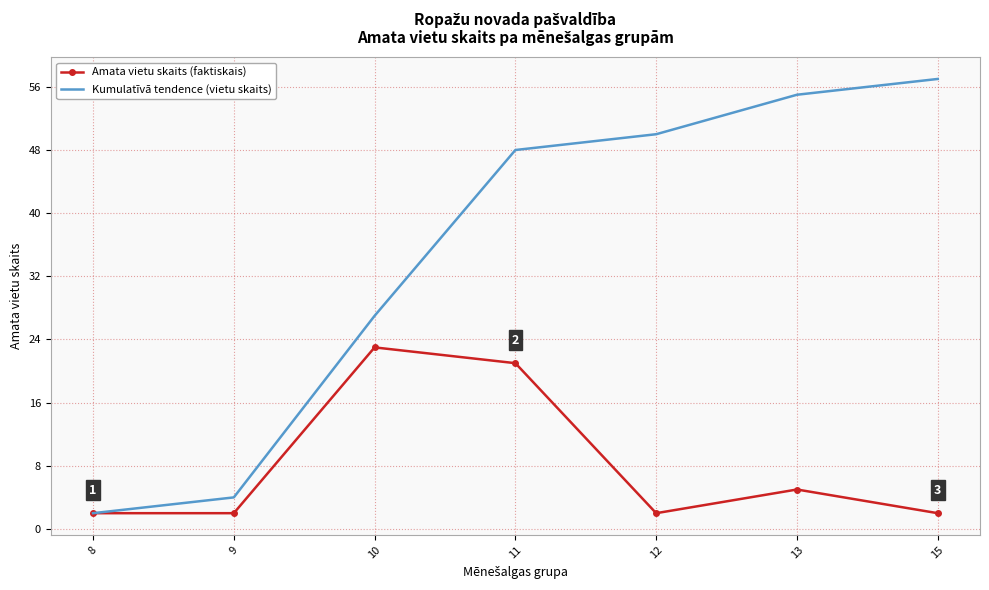

What is the sum of all Kumulatīvā tendence (vietu skaits) values?

243